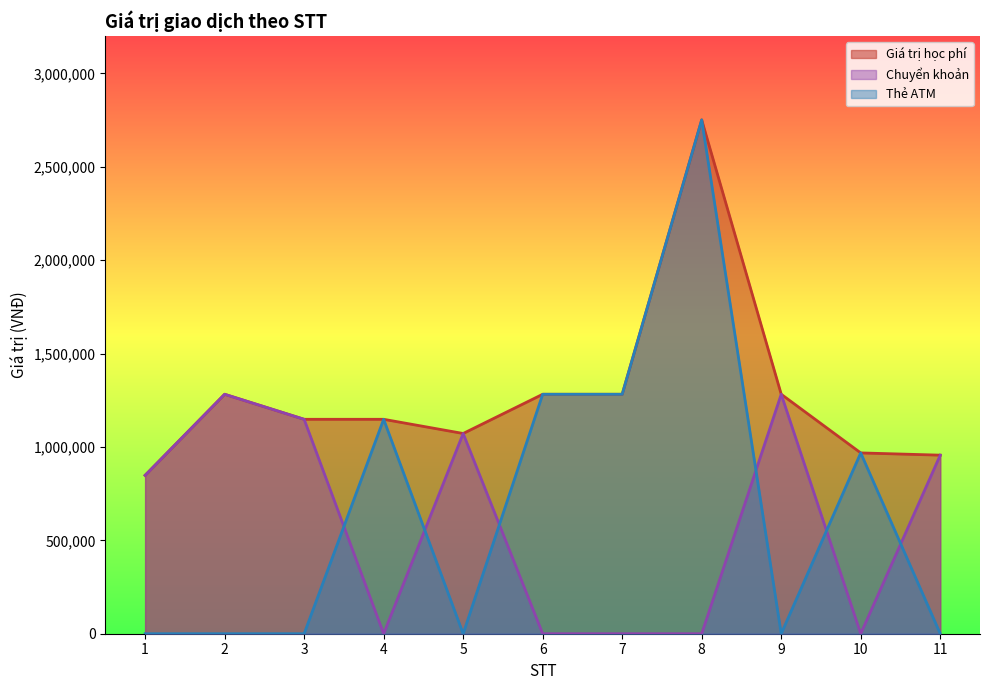

The value of Thẻ ATM at 4 is 1148000. True or false?

True